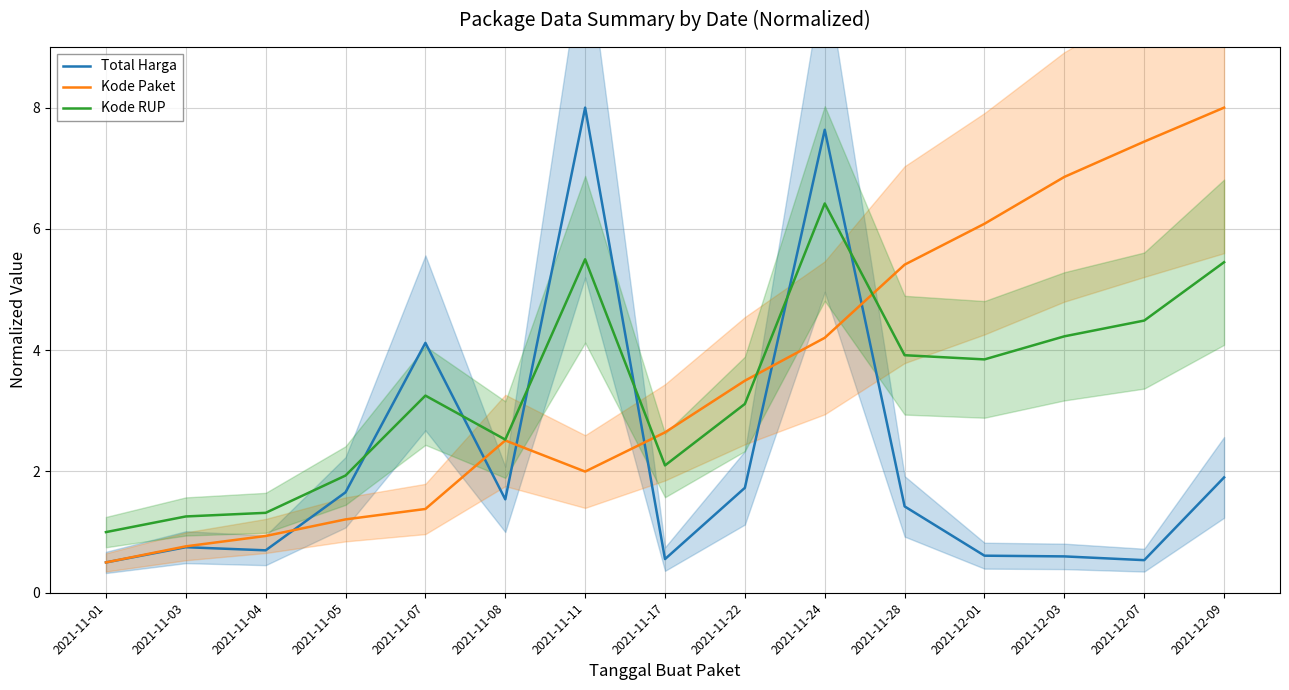

Between 2021-11-05 and 2021-11-08, which is larger?

2021-11-05